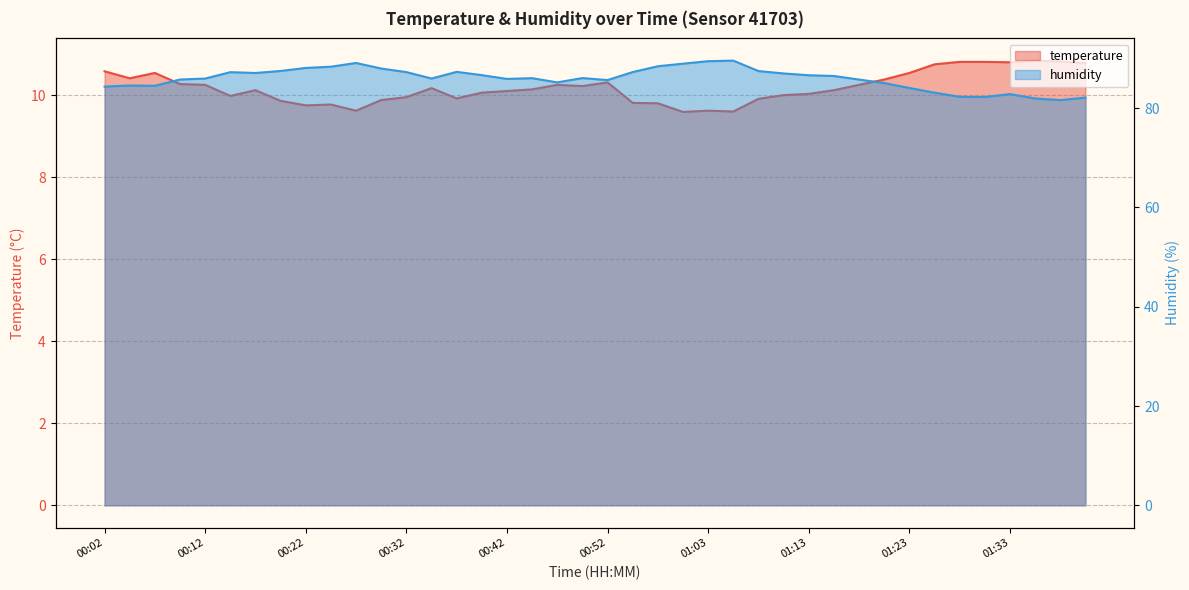

True or false: temperature and humidity cross at least once.

False